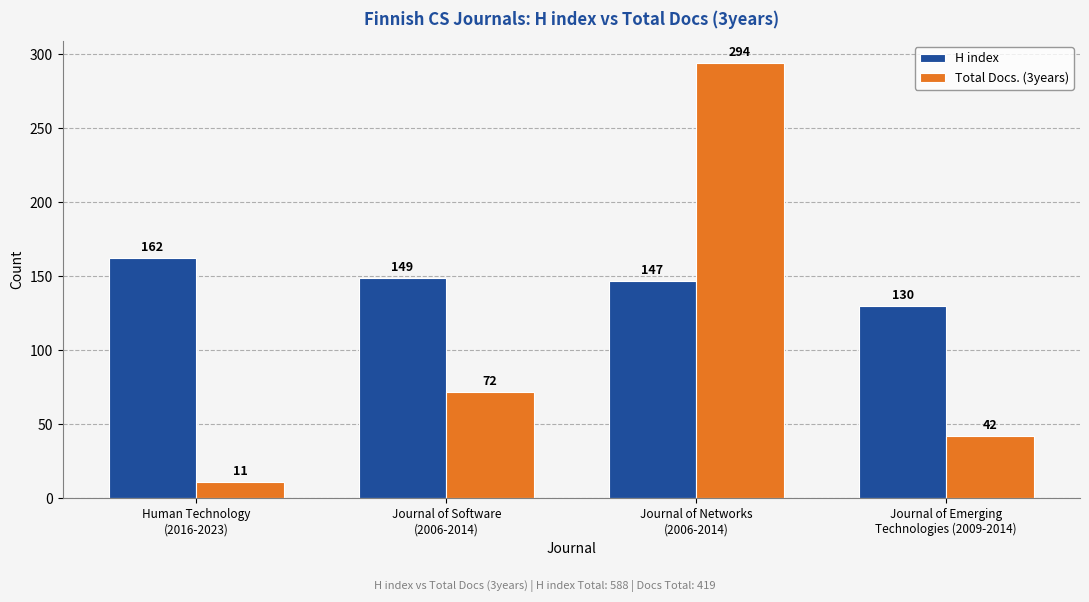

At which category is the sum across all series the highest?

Journal of Networks
(2006-2014)